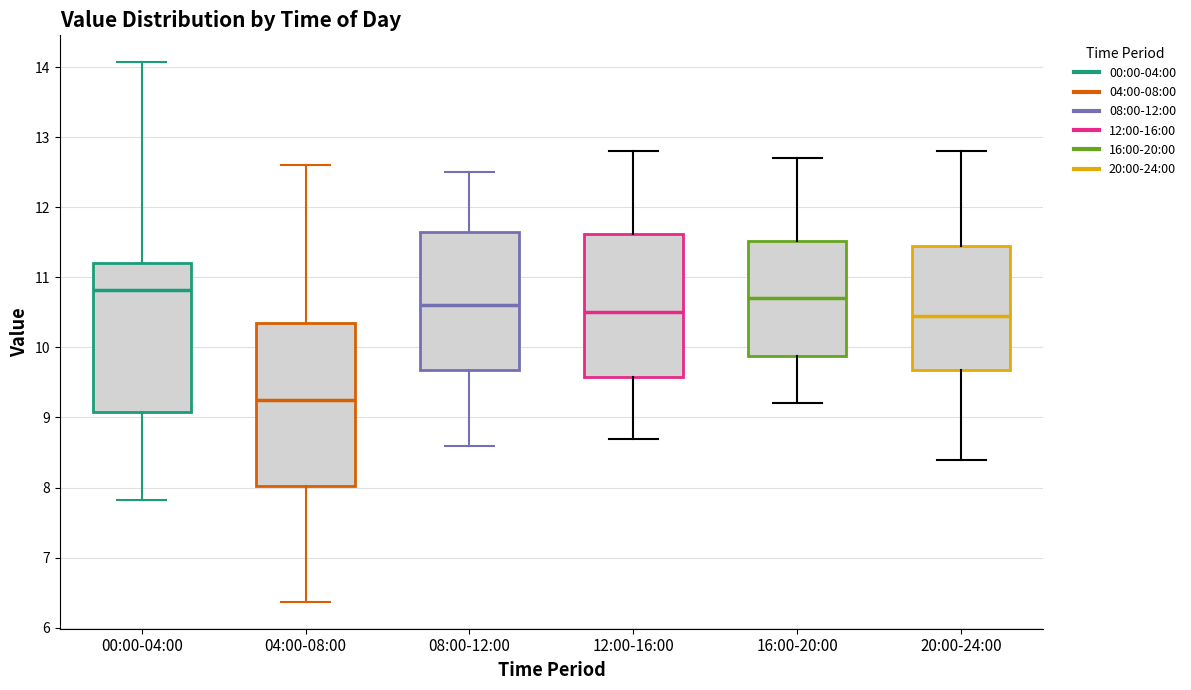

Which box's median line is the highest?

00:00-04:00